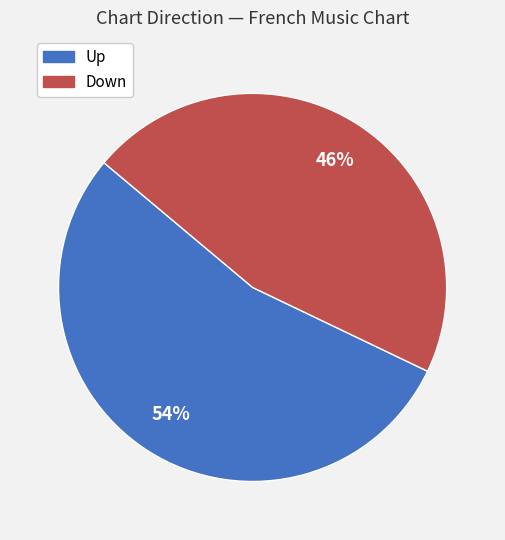

Is there a majority slice in this chart?

Yes